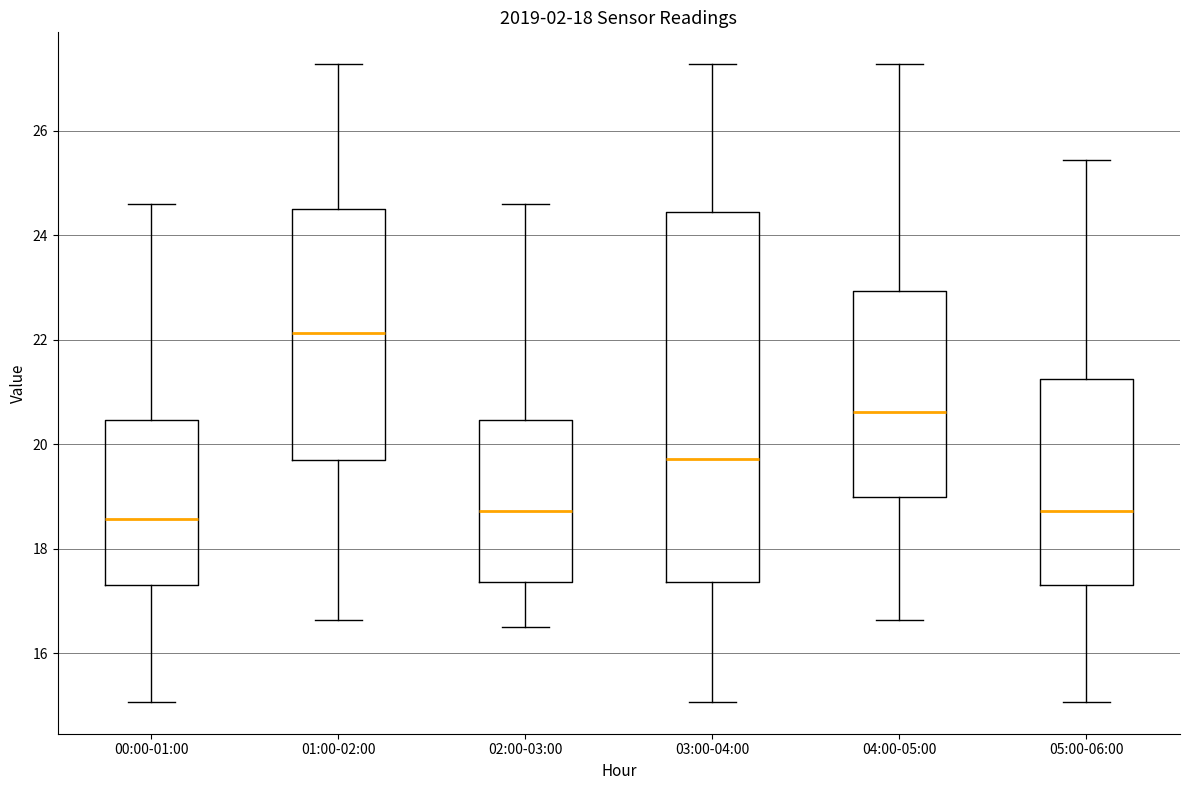

Reading left to right, transcribe this box plot: for each box, give where its median line is, the range the box spans, and where its two whiskers end, as read against the y-axis. The values are not printed on the chart, so give them approximately, as read against the axis.

00:00-01:00: median 18.6, box 17.4 to 20.4, whiskers 15.0 to 24.6
01:00-02:00: median 22.2, box 19.8 to 24.6, whiskers 16.6 to 27.2
02:00-03:00: median 18.8, box 17.4 to 20.4, whiskers 16.6 to 24.6
03:00-04:00: median 19.8, box 17.4 to 24.4, whiskers 15.0 to 27.2
04:00-05:00: median 20.6, box 19.0 to 23.0, whiskers 16.6 to 27.2
05:00-06:00: median 18.8, box 17.4 to 21.2, whiskers 15.0 to 25.4